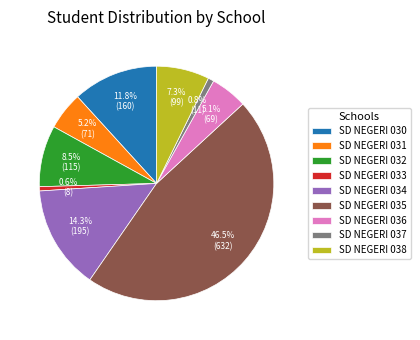

Combined, do SD NEGERI 037 and SD NEGERI 031 account for over 50%?

No